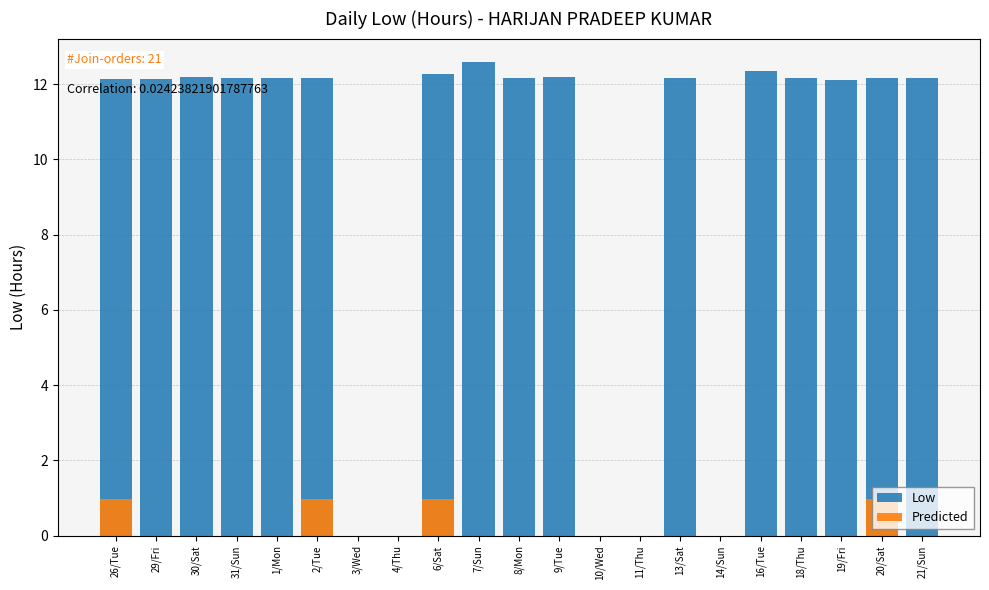

How many data points does each series have?

21